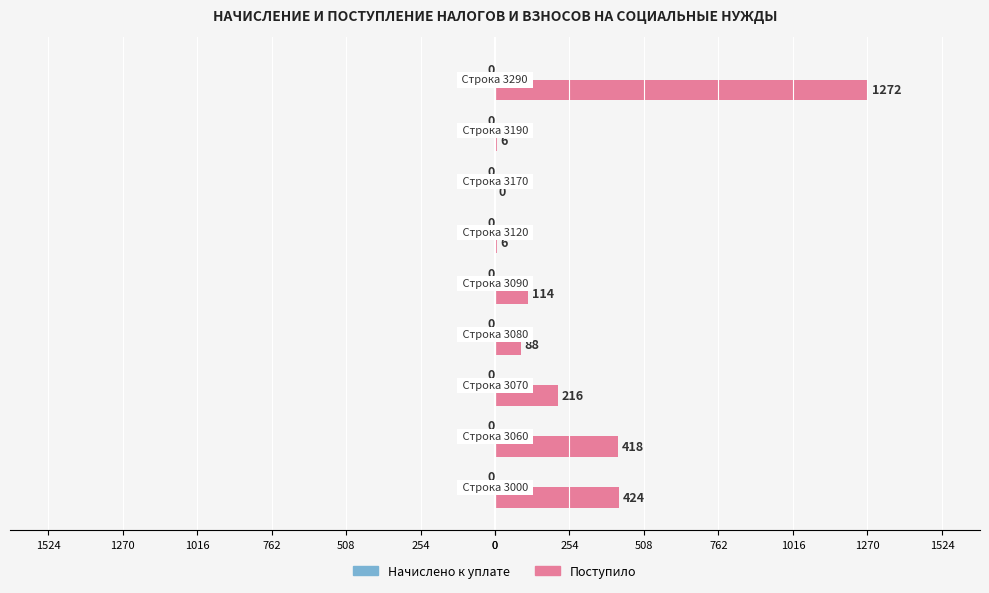

Are the bars horizontal?

Yes